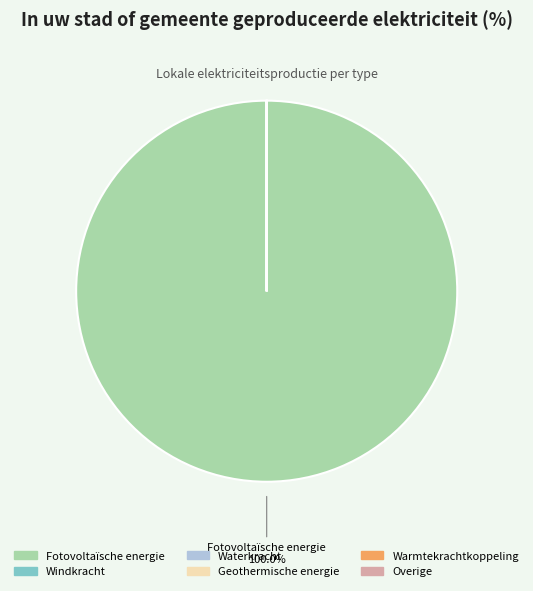

Is there a majority slice in this chart?

Yes